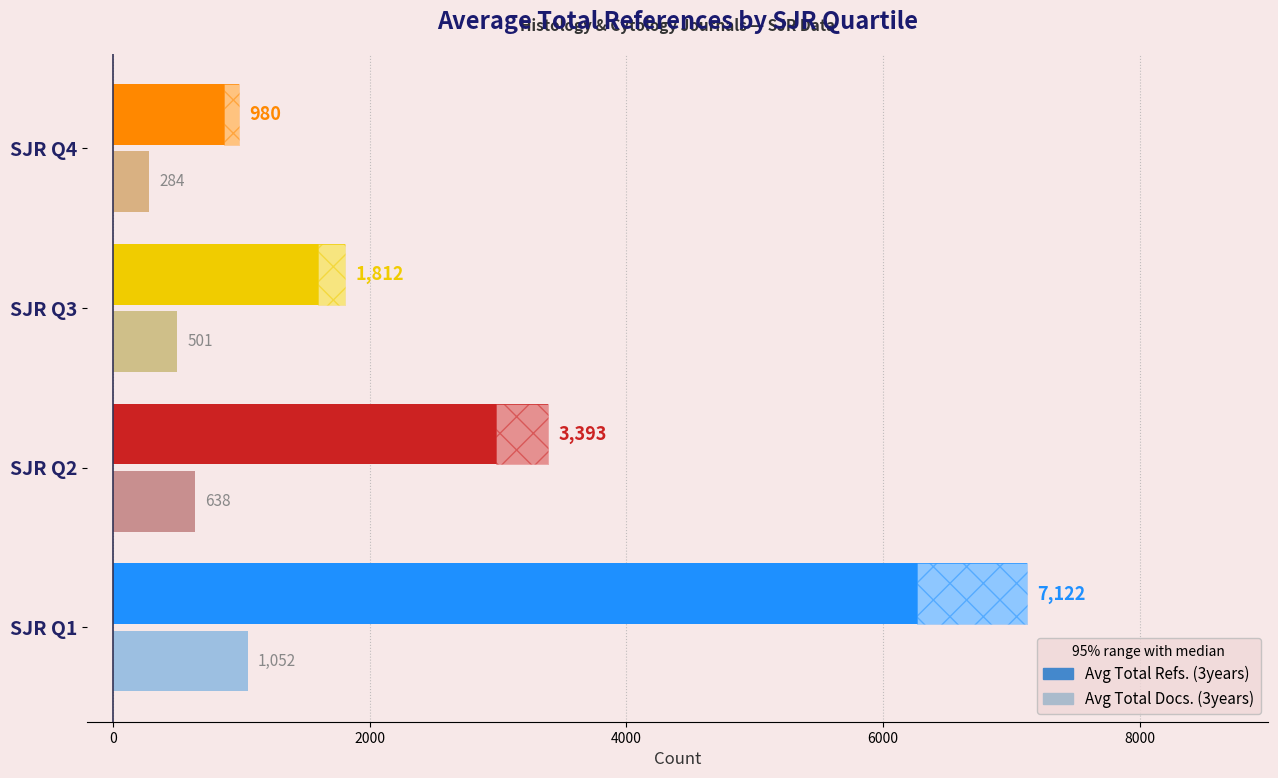

Reading left to right, list all the values displayed in this chart.

Avg Total Refs. (3years): 7122	3393	1812	980
Avg Total Docs. (3years): 1052	638	501	284